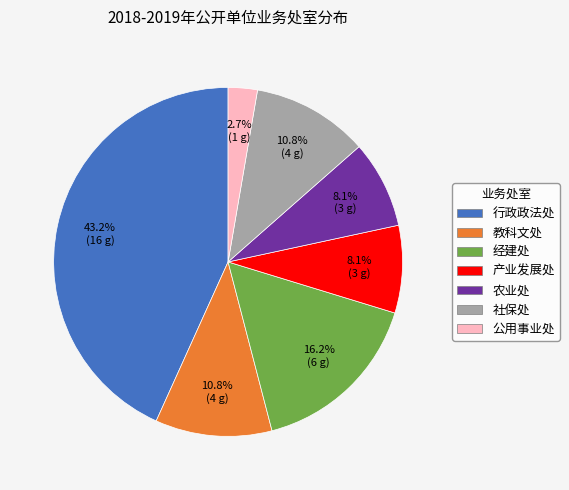

To the nearest percent, what percentage of the pie is 经建处?

16%